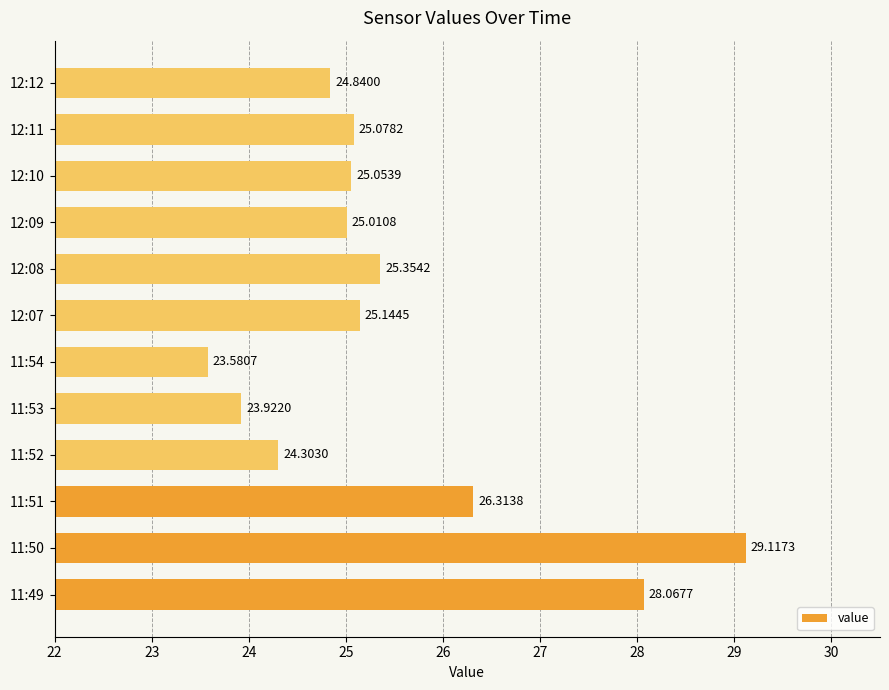

What is the average value?

25.5